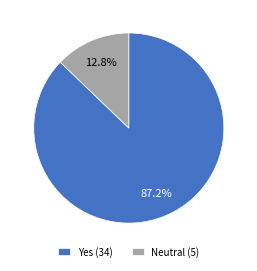

Which slice is the smallest?

Neutral (5)